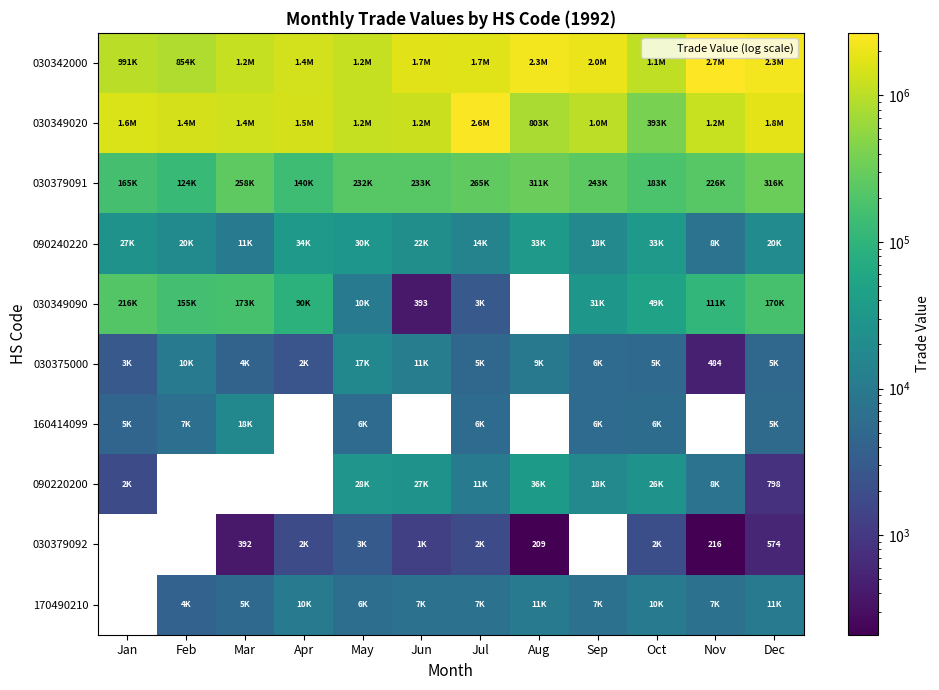

How many distinct data groups are displayed?

10